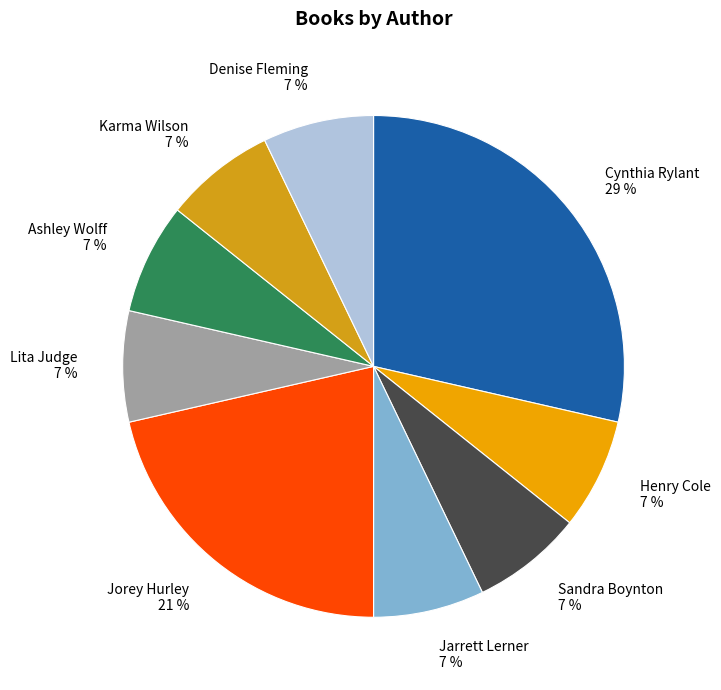

To the nearest percent, what percentage of the pie is Karma Wilson 7 %?

7%